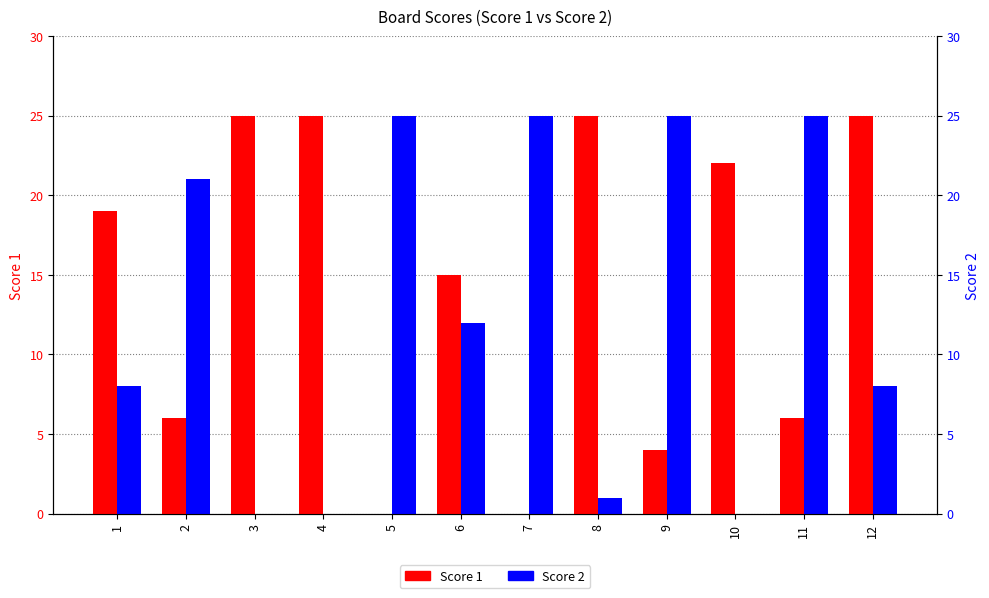

Reading left to right, list all the values displayed in this chart.

Score 1: 19	6	25	25	0	15	0	25	4	22	6	25
Score 2: 8	21	0	0	25	12	25	1	25	0	25	8